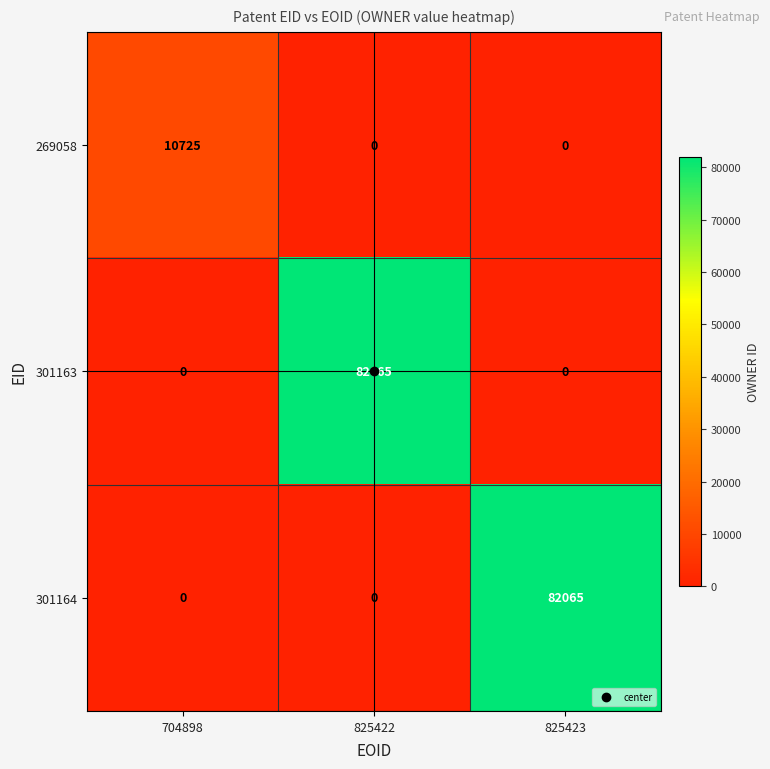

How many data points in 301163 are above 0?

1